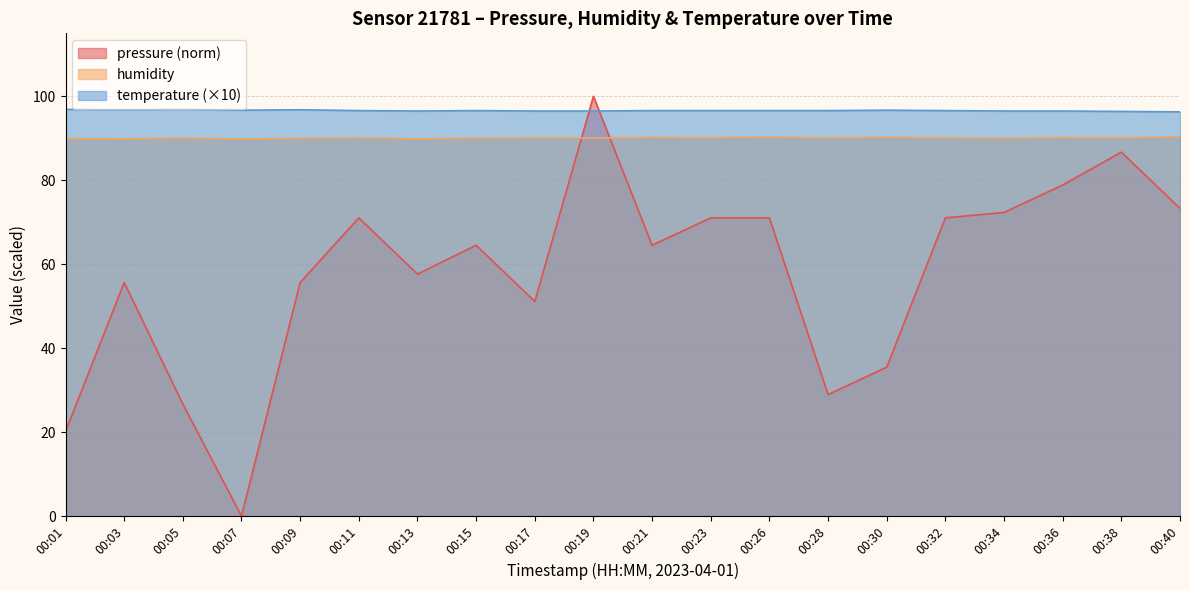

List the series in order of their overall mean, lowest first.

pressure (norm), humidity, temperature (×10)